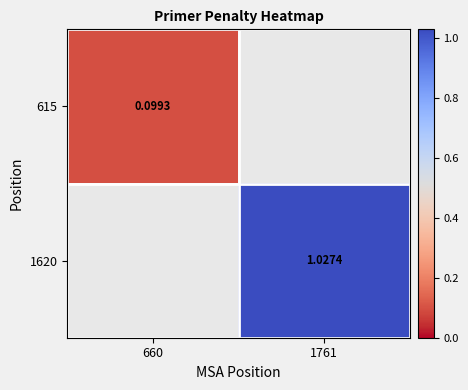

Is it true that 1620 equals 0.3 at 1761?

False